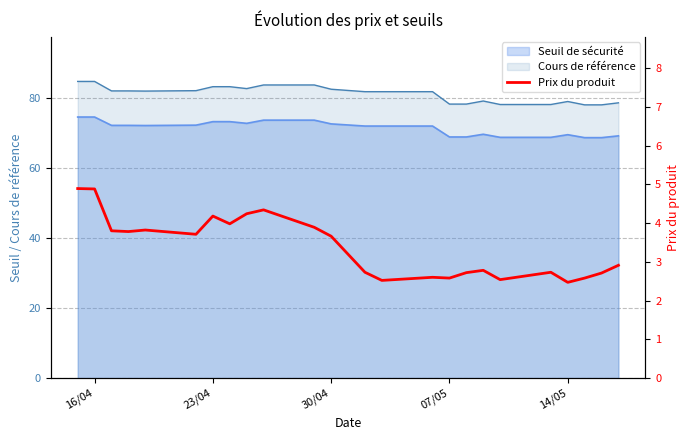

The chart shows a value of 4.2 at 12. True or false?

False